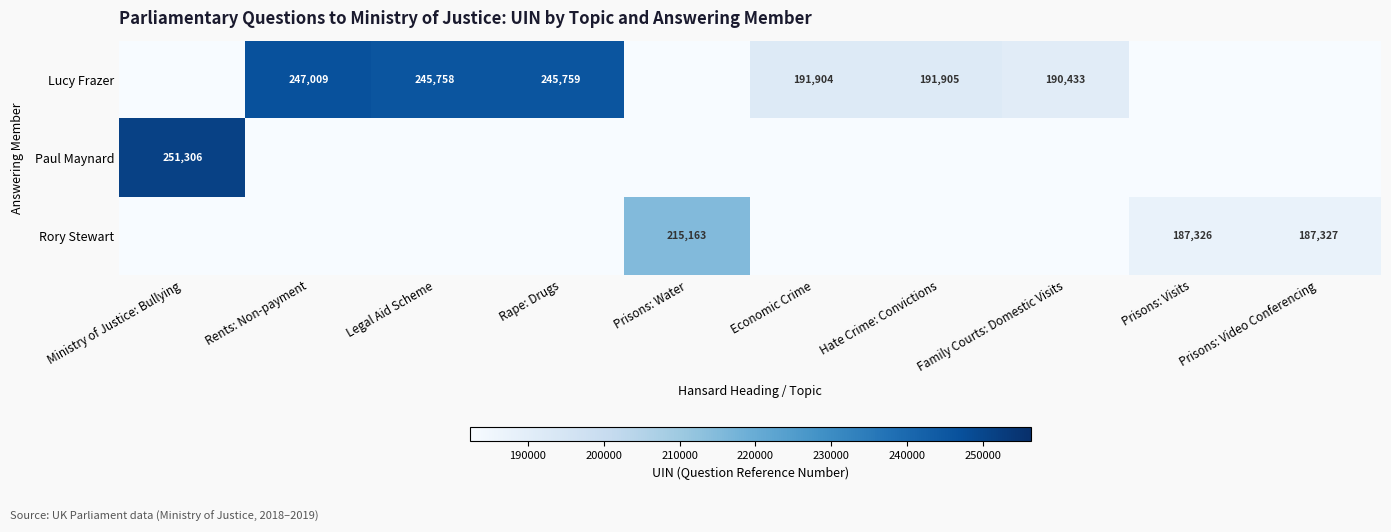

What is the difference between the highest and lowest values at Rape: Drugs?

245759